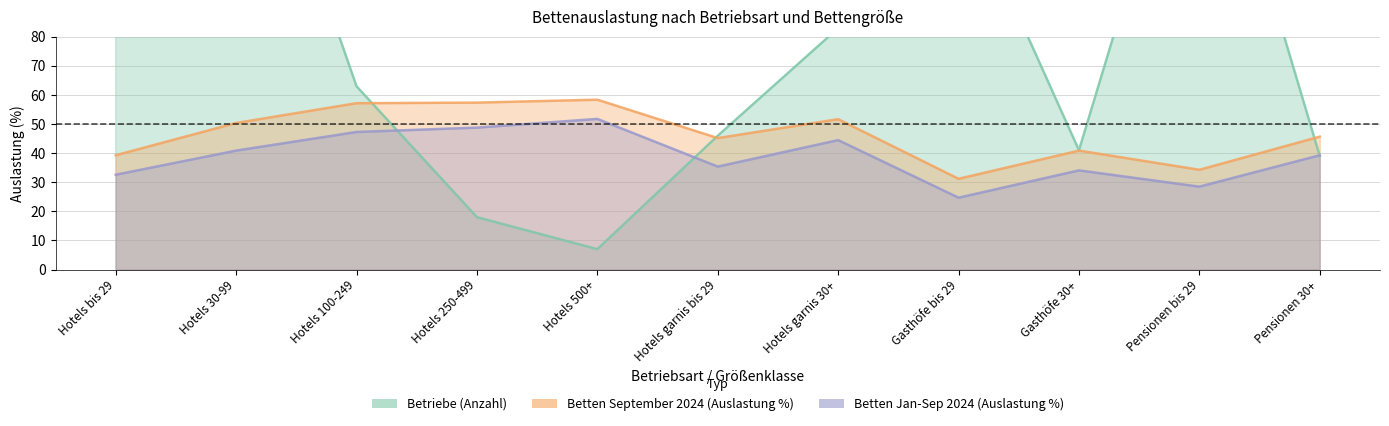

Reading left to right, what are all the values shown in this chart?

Betriebe (Anzahl): 98.0	182.0	63.0	18.0	7.0	46.0	83.0	133.0	41.0	178.0	39.0
Betten September 2024 (Auslastung %): 39.3	50.4	57.2	57.4	58.4	45.2	51.7	31.2	40.9	34.3	45.7
Betten Jan-Sep 2024 (Auslastung %): 32.6	40.9	47.3	48.8	51.8	35.4	44.5	24.7	34.1	28.5	39.3